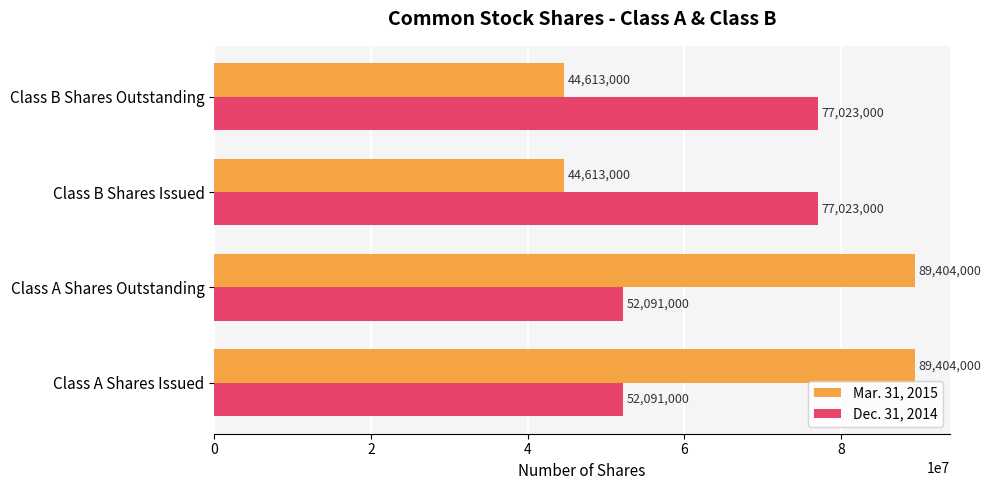

What is the smallest value displayed?

44613000